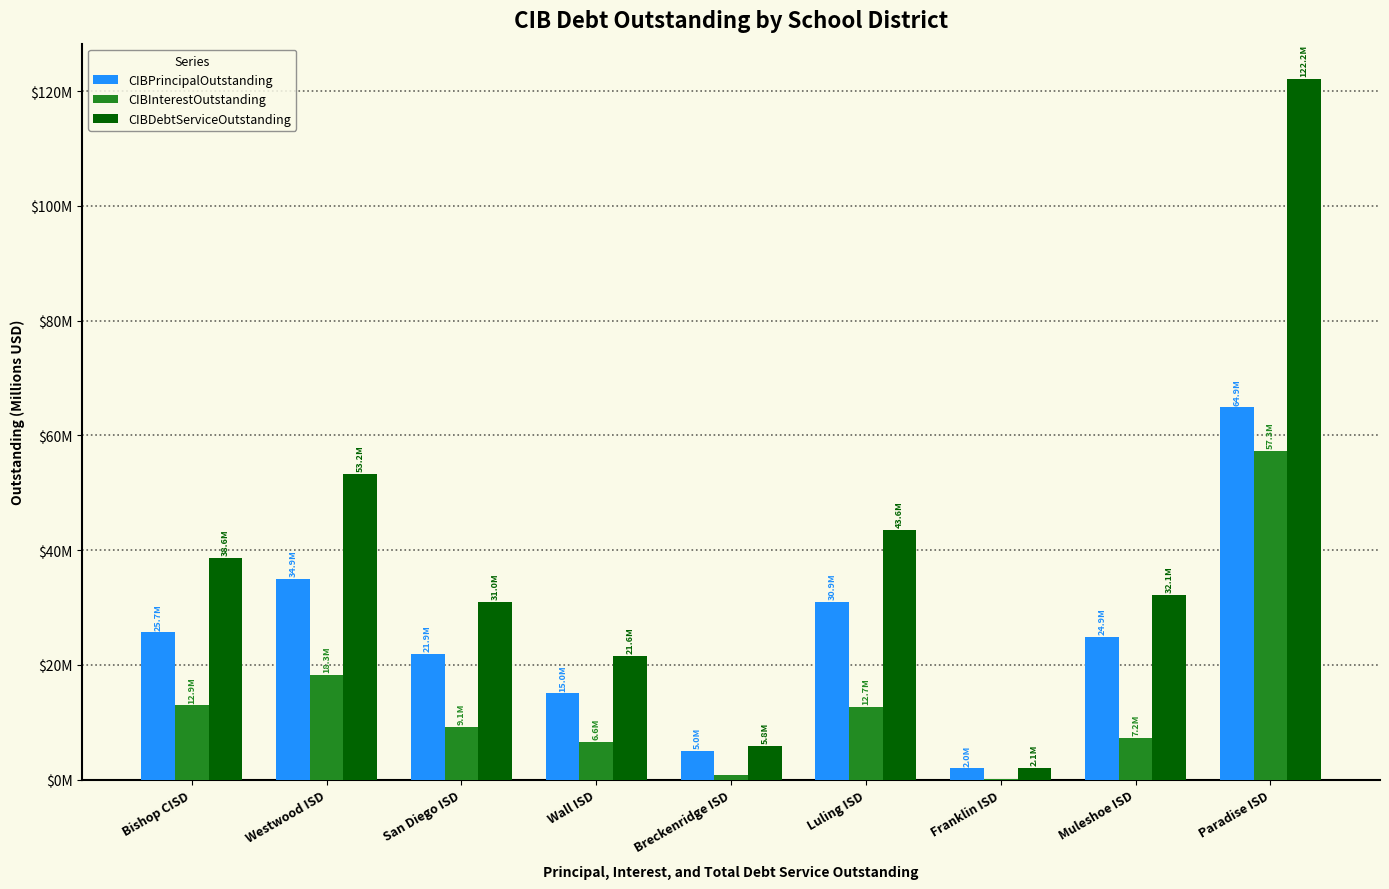

Are the bars grouped side by side (vs. stacked)?

Yes